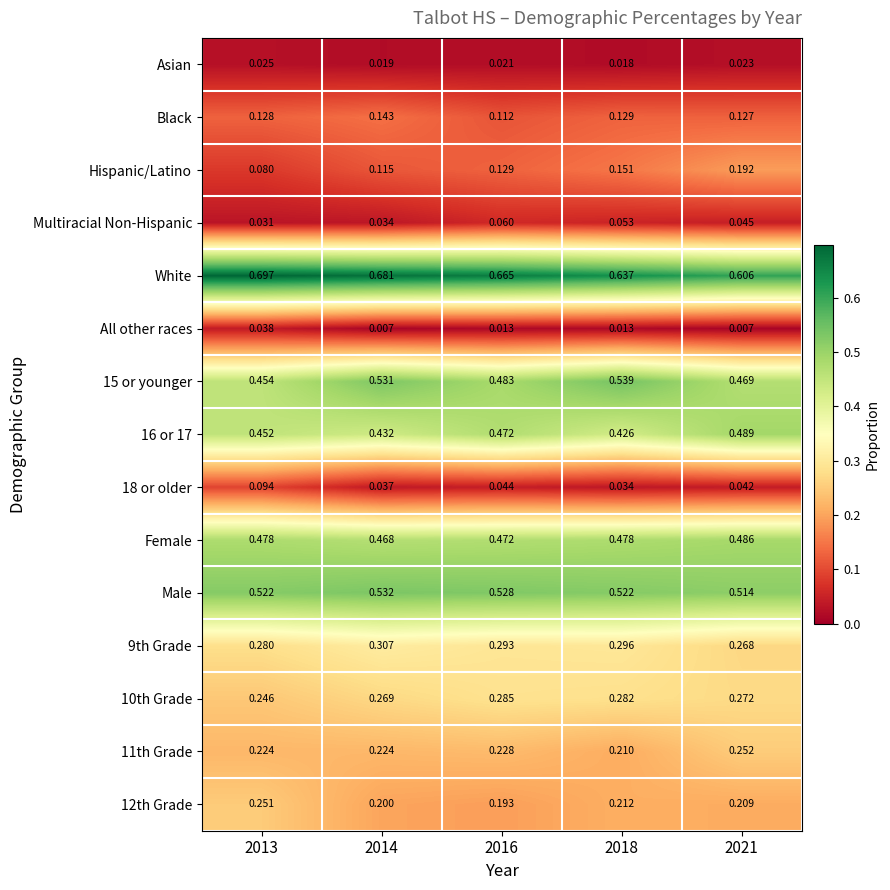

Which series has the largest range (max minus min)?

Hispanic/Latino